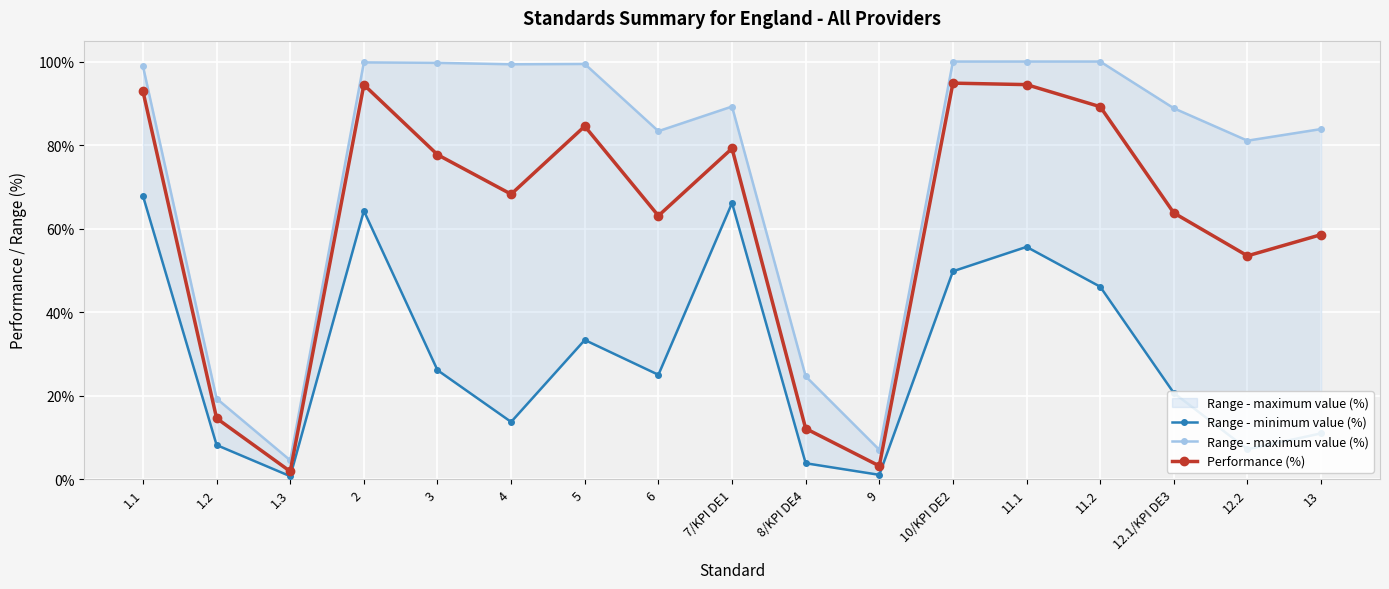

At which category is the sum across all series the highest?

1.1